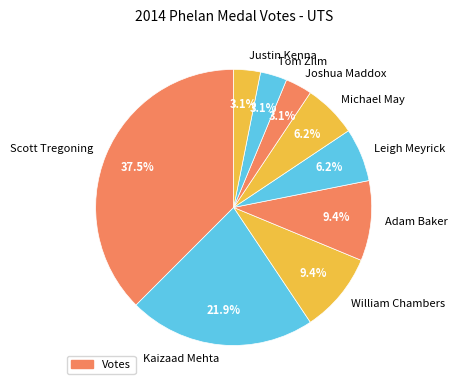

To the nearest percent, what is the difference between the largest and smallest slice percentages?

34%